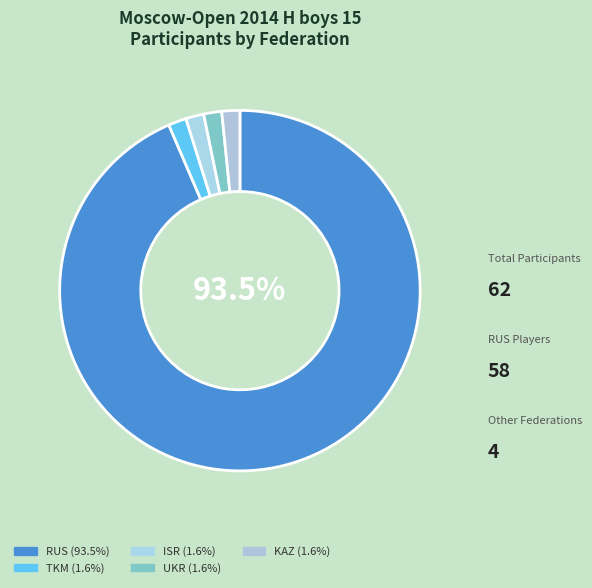

How many slices are in this pie chart?

5